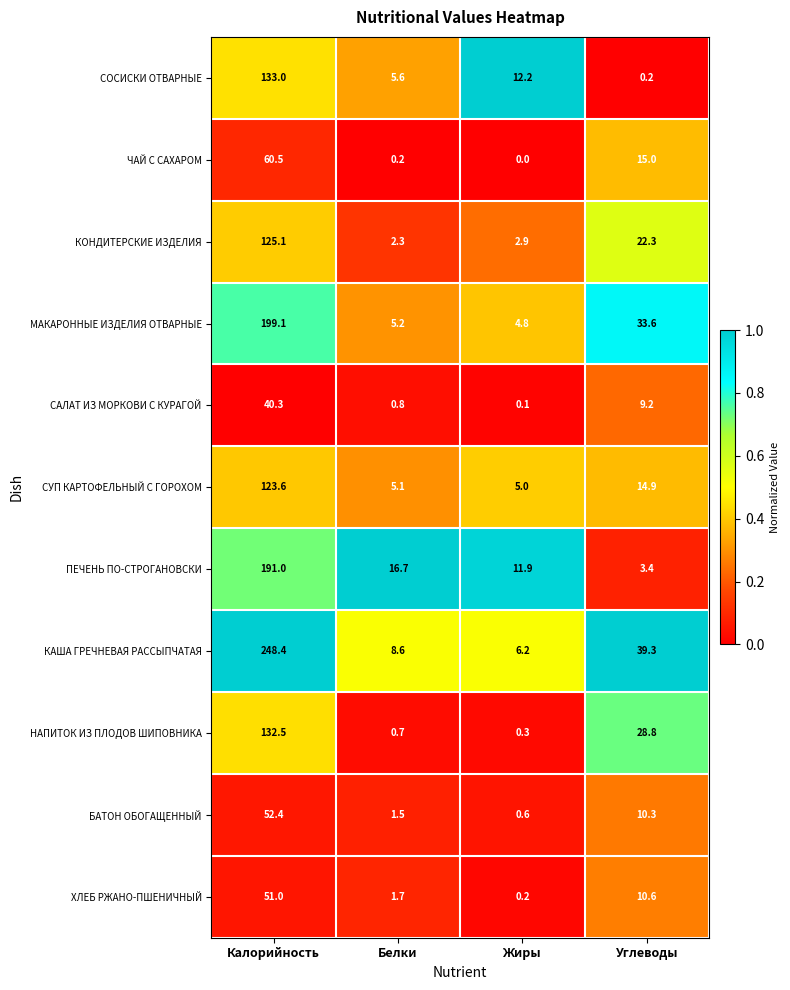

At how many categories does at least one series exceed 0?

4